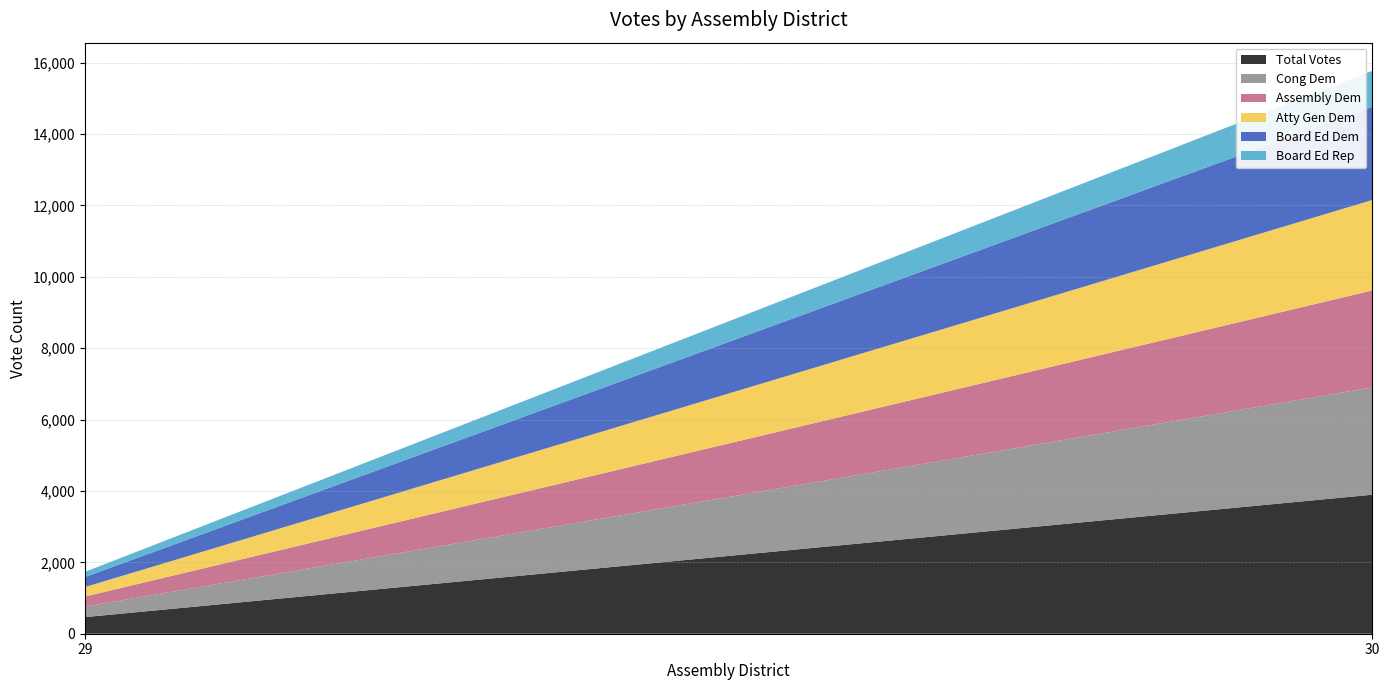

Reading left to right, what are the values for Total Votes?

29=465	30=3895